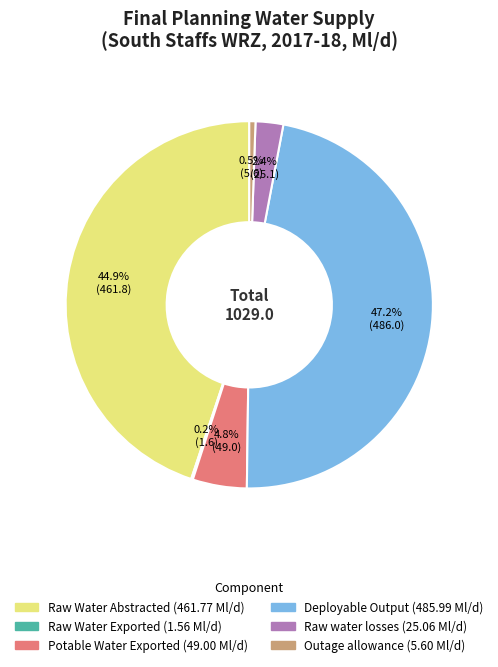

Which has a higher value, Raw Water Abstracted or Potable Water Exported?

Raw Water Abstracted